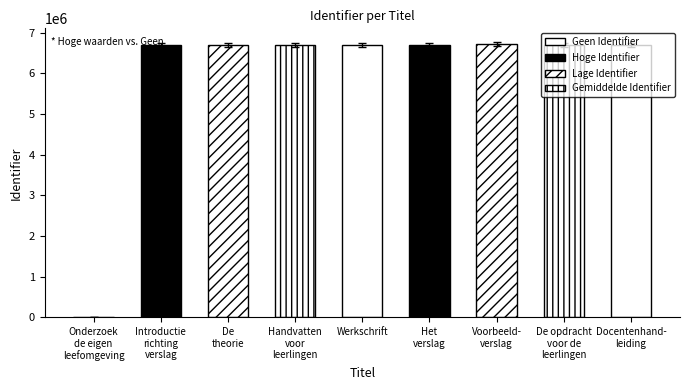

What is the ratio of the value at Introductie richting verslag to the value at Het verslag?

1.0